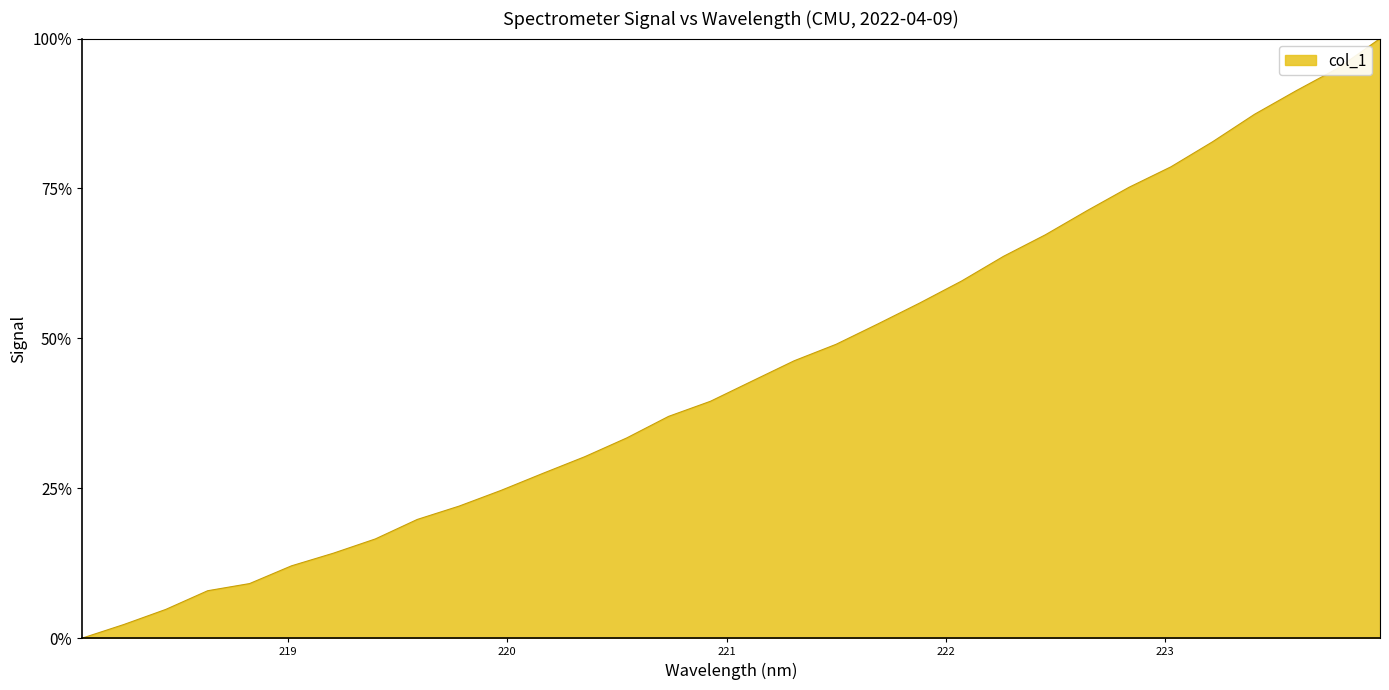

Rank the categories by value from lowest to highest.

218.0596, 218.2508, 218.442, 218.6332, 218.8244, 219.0156, 219.2067, 219.3979, 219.589, 219.7801, 219.9712, 220.1623, 220.3533, 220.5444, 220.7354, 220.9264, 221.1174, 221.3083, 221.4993, 221.6902, 221.8812, 222.0721, 222.263, 222.4538, 222.6447, 222.8355, 223.0264, 223.2172, 223.408, 223.5987, 223.7895, 223.9802